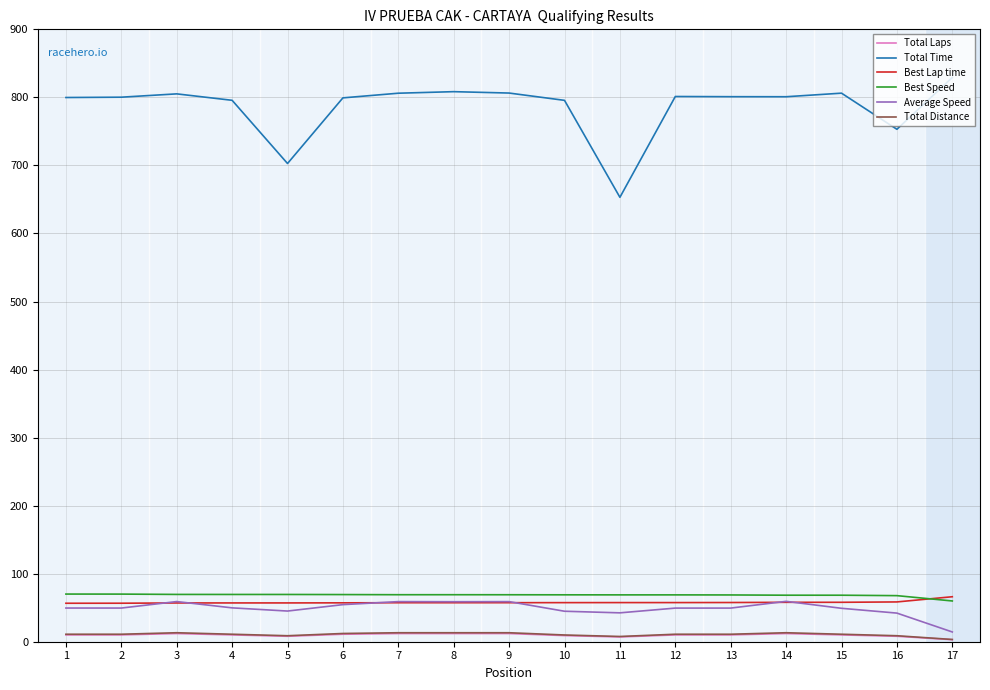

Which series has the widest spread of values?

Total Time